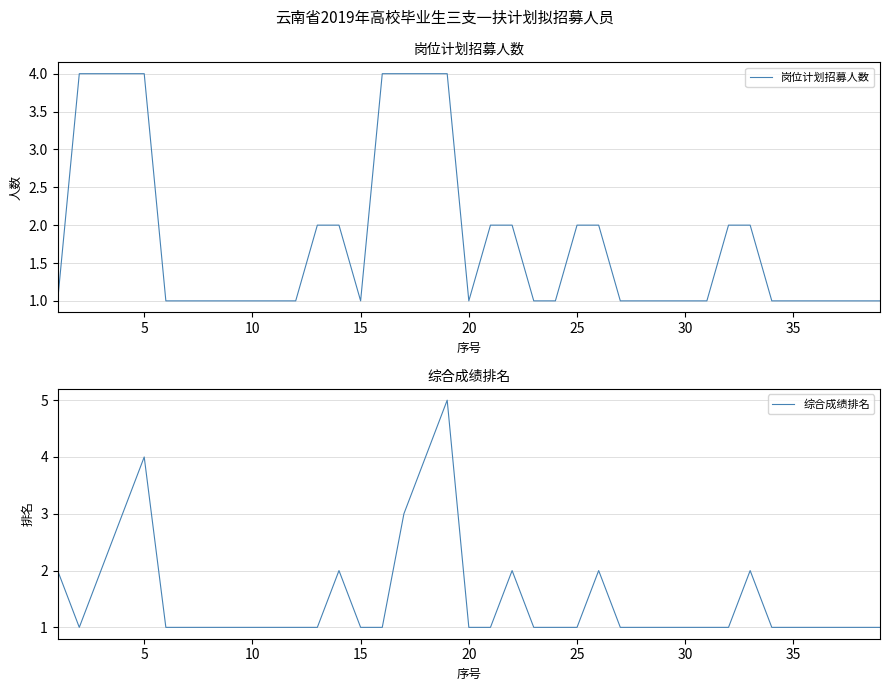

What is the highest value of the 岗位计划招募人数 series?

4